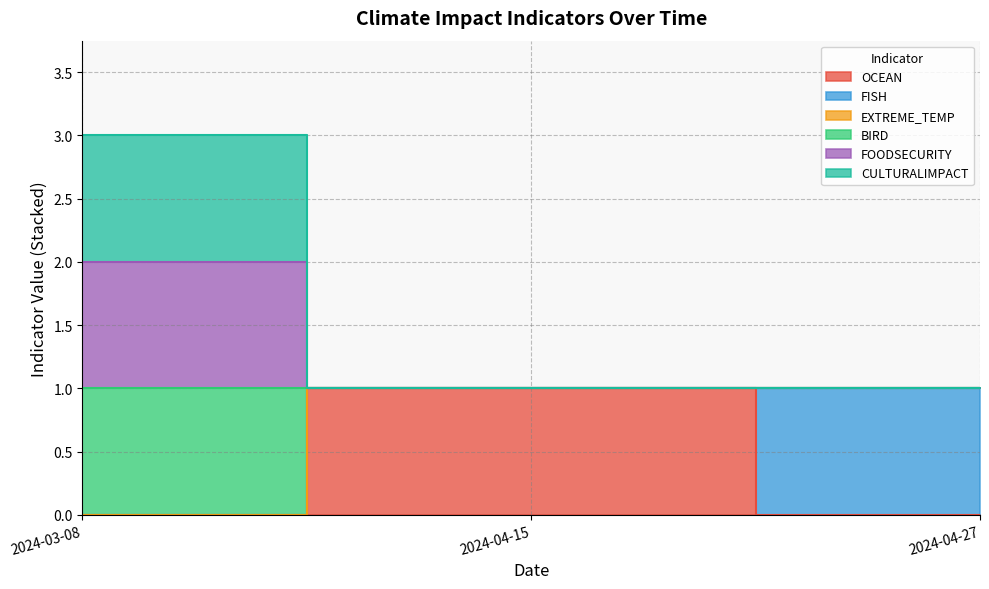

Does the chart have visible grid lines?

Yes